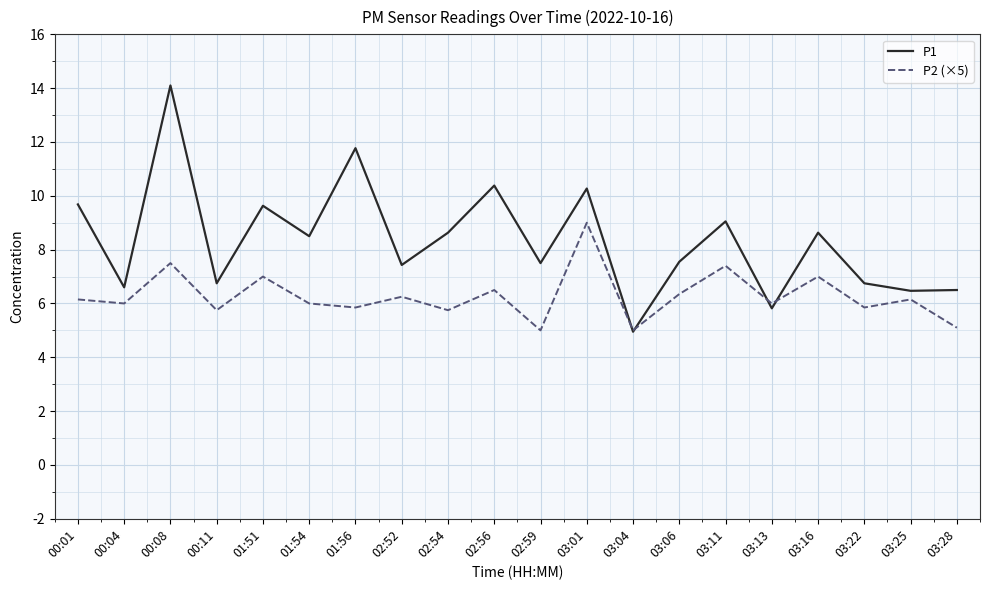

What is the minimum value for P2 (×5)?

5.0